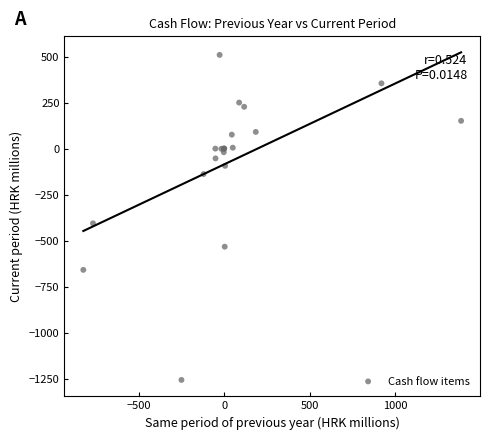

What Y value in the scatter plot is closest to -373?

-406.2